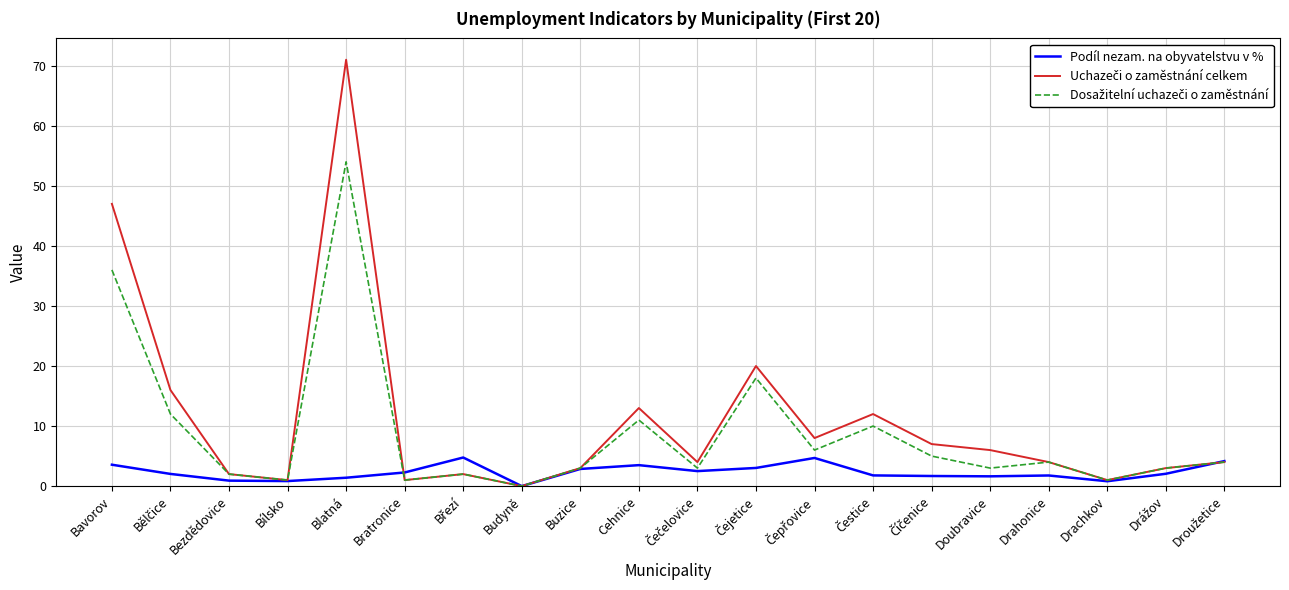

What is the difference between the highest and lowest values at Cehnice?

9.5